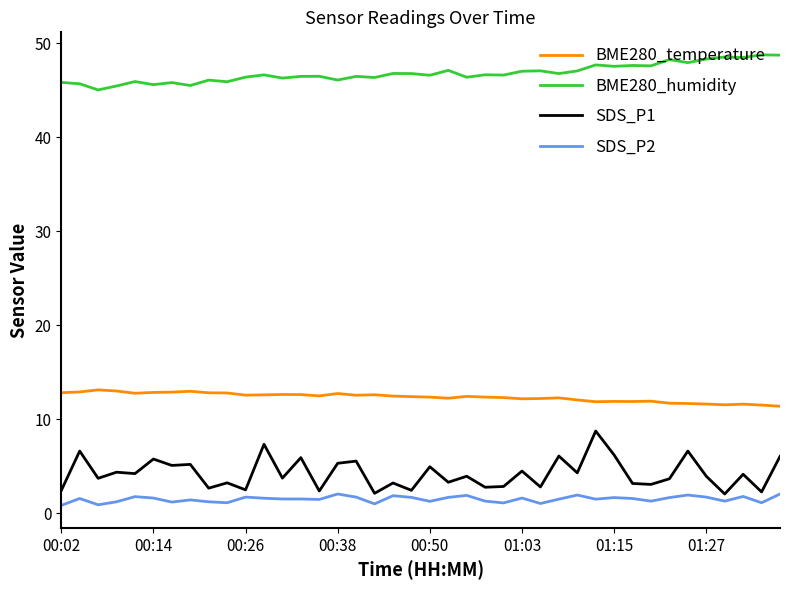

Which series has the largest total across all categories?

BME280_humidity